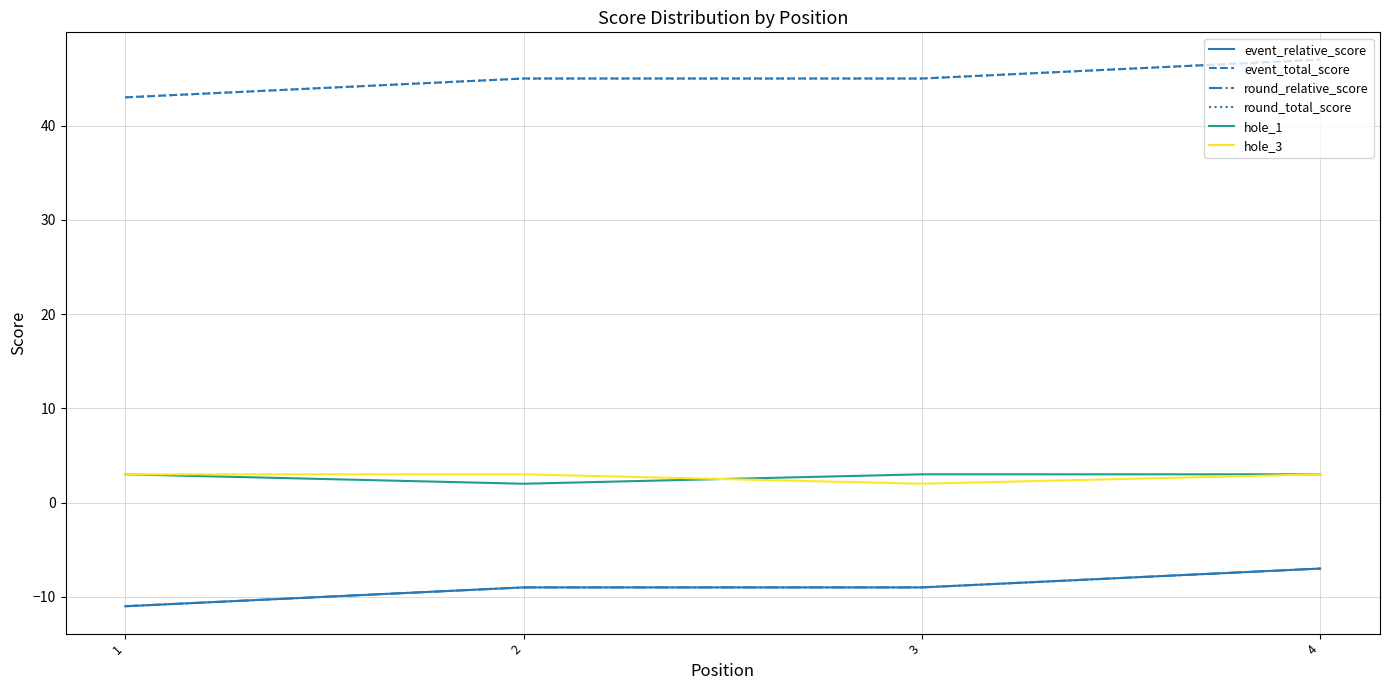

Does the chart display data point markers on the line(s)?

No